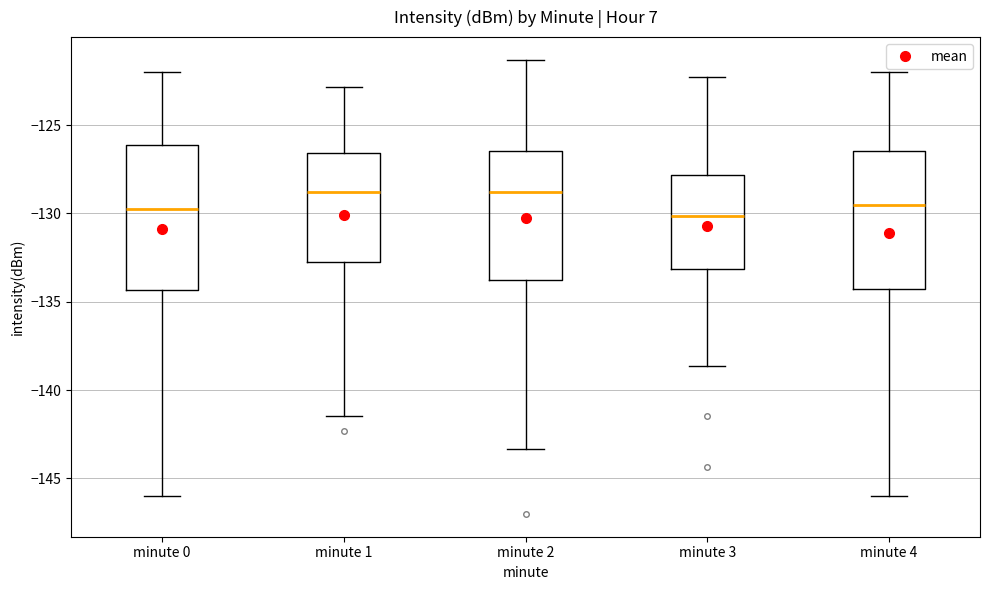

Reading left to right, transcribe this box plot: for each box, give where its median line is, the range the box spans, and where its two whiskers end, as read against the y-axis. The values are not printed on the chart, so give them approximately, as read against the axis.

minute 0: median -130.0, box -134.5 to -126.0, whiskers -146.0 to -122.0
minute 1: median -129.0, box -132.5 to -126.5, whiskers -141.5 to -123.0
minute 2: median -129.0, box -134.0 to -126.5, whiskers -143.5 to -121.5
minute 3: median -130.0, box -133.0 to -128.0, whiskers -138.5 to -122.5
minute 4: median -129.5, box -134.5 to -126.5, whiskers -146.0 to -122.0